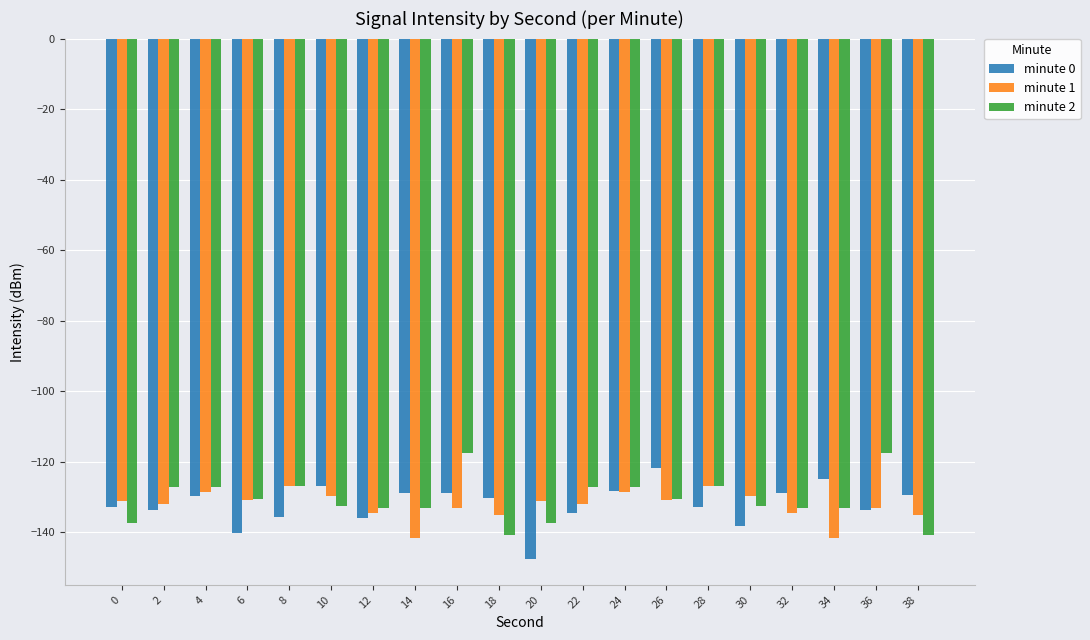

At 2, list the series in order from smallest to largest.

minute 0, minute 1, minute 2